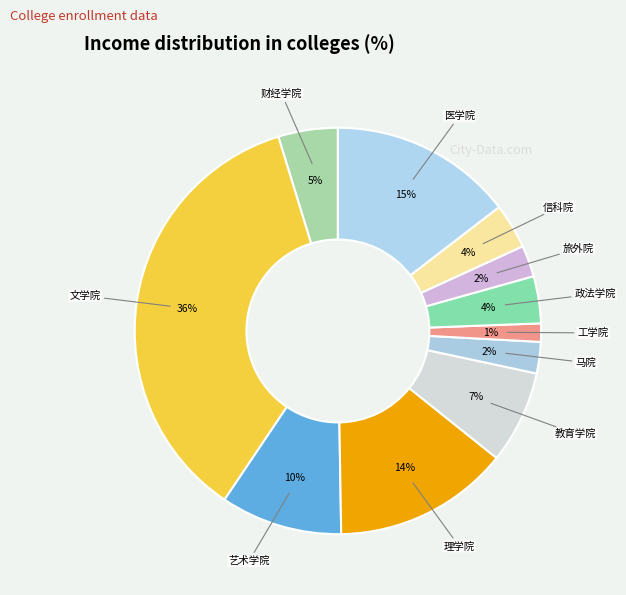

To the nearest percent, what portion does 财经学院 represent?

5%